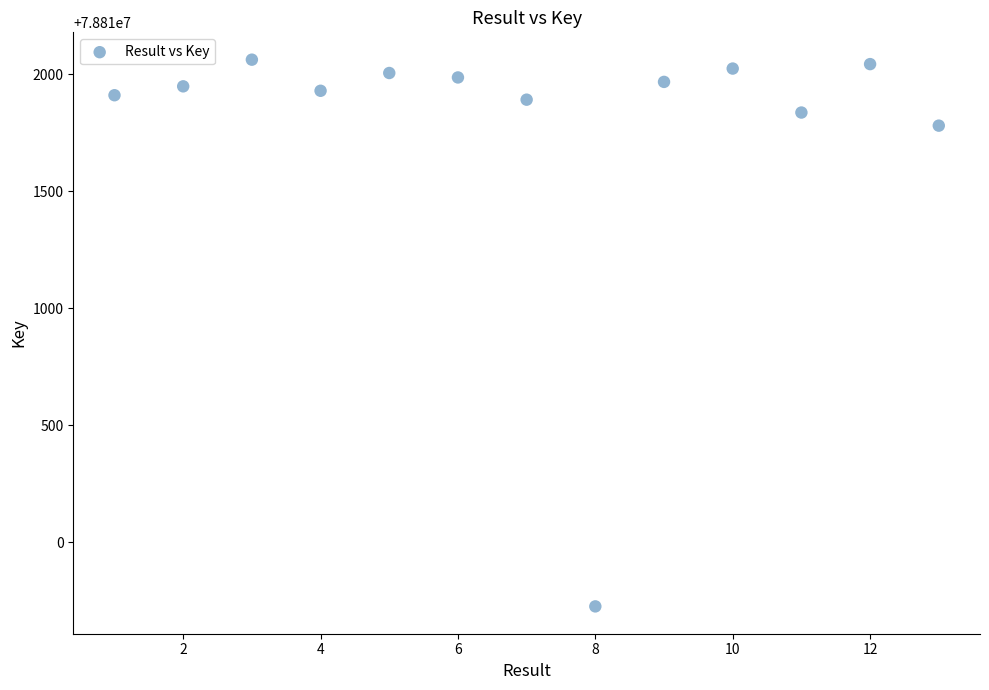

What Y value in the scatter plot is closest to 78810894?

78811781